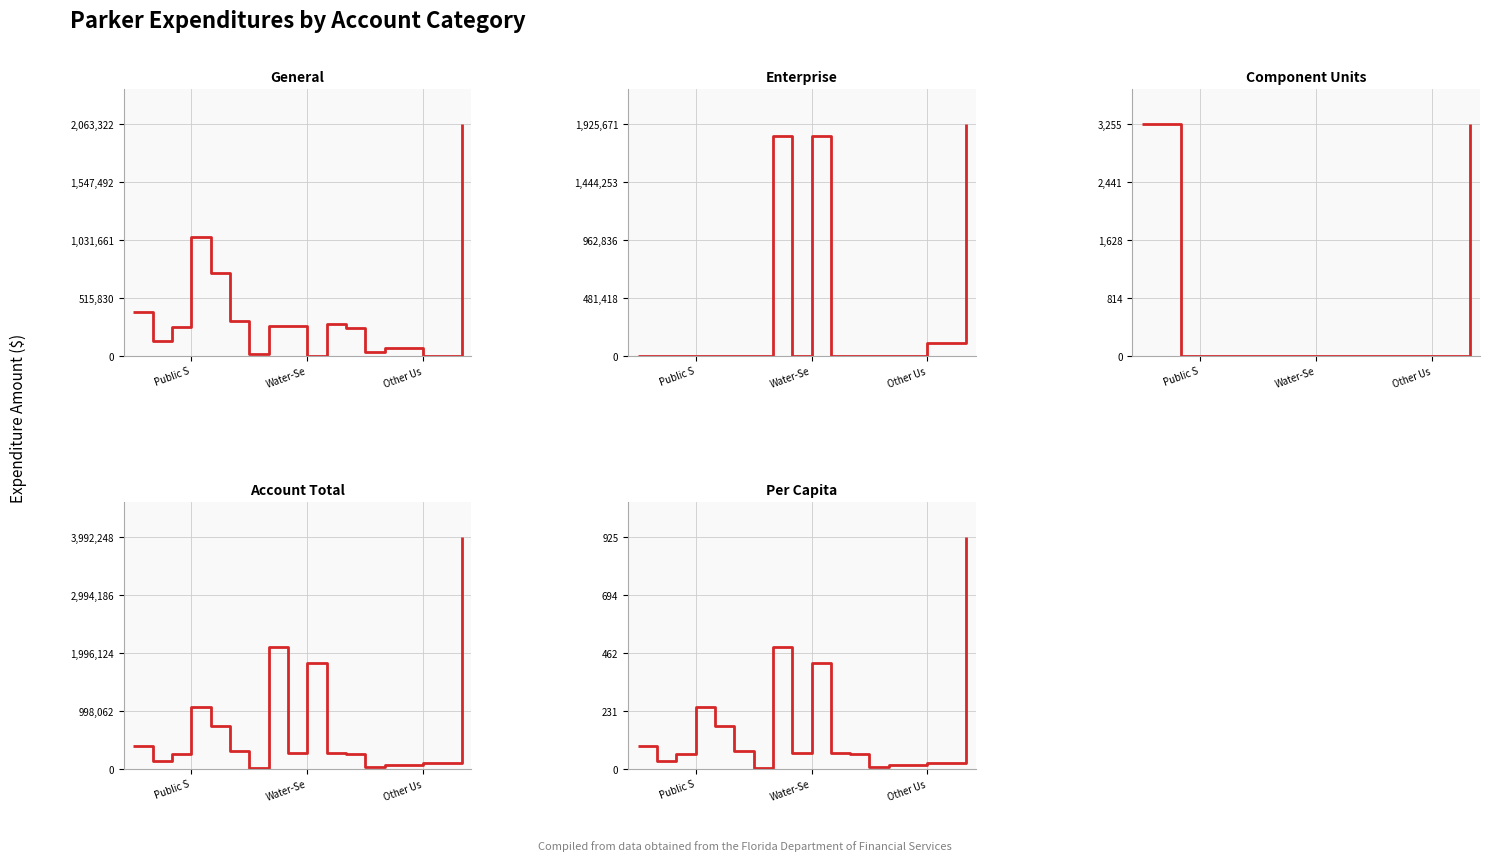

What position from the left is 5?

6